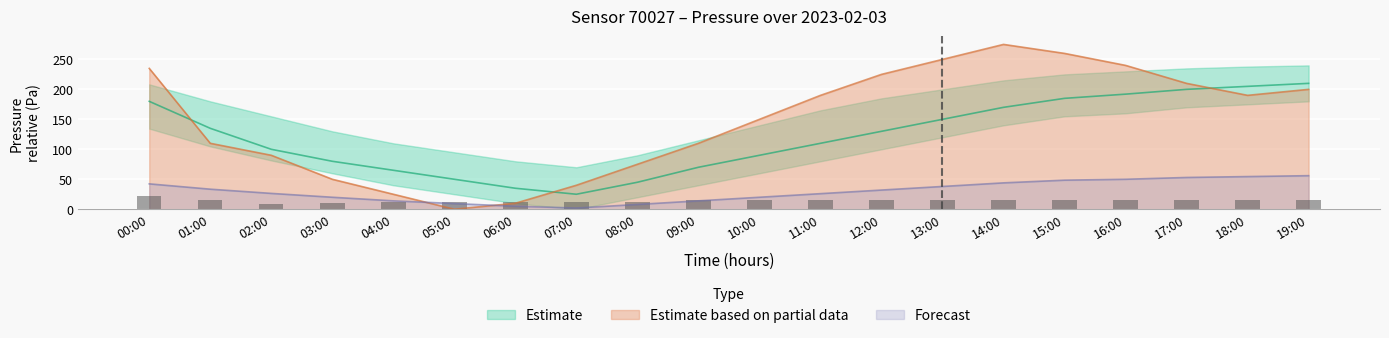

What is the average value of the pressure_low series?

29.8